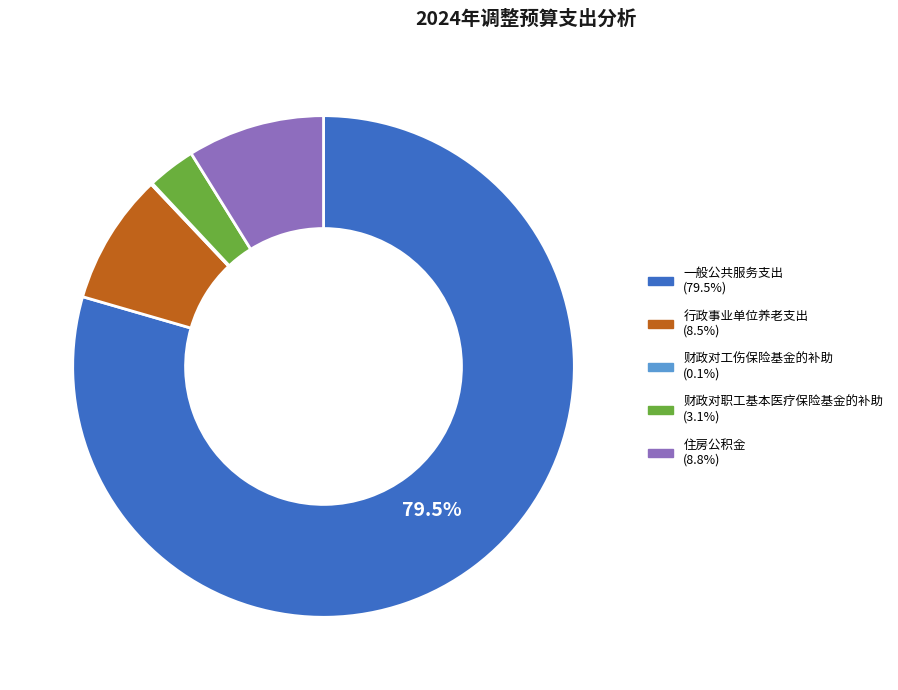

Which slice is the largest?

一般公共服务支出